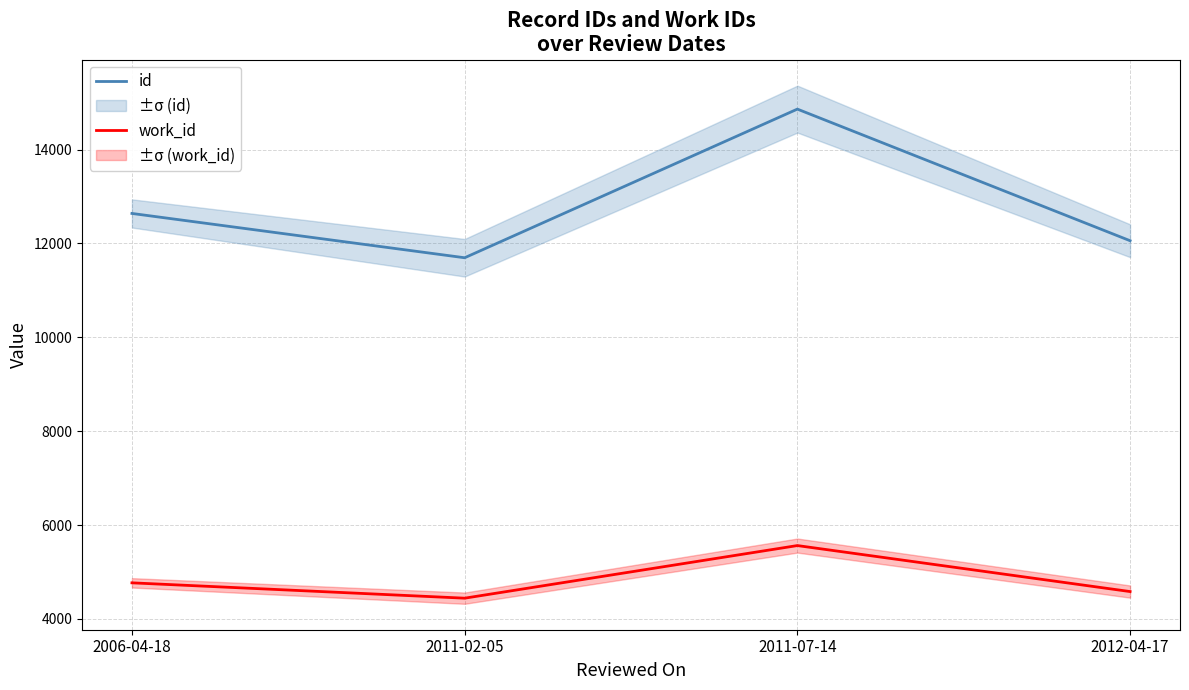

The id series shows 14861 at 2011-07-14. True or false?

True